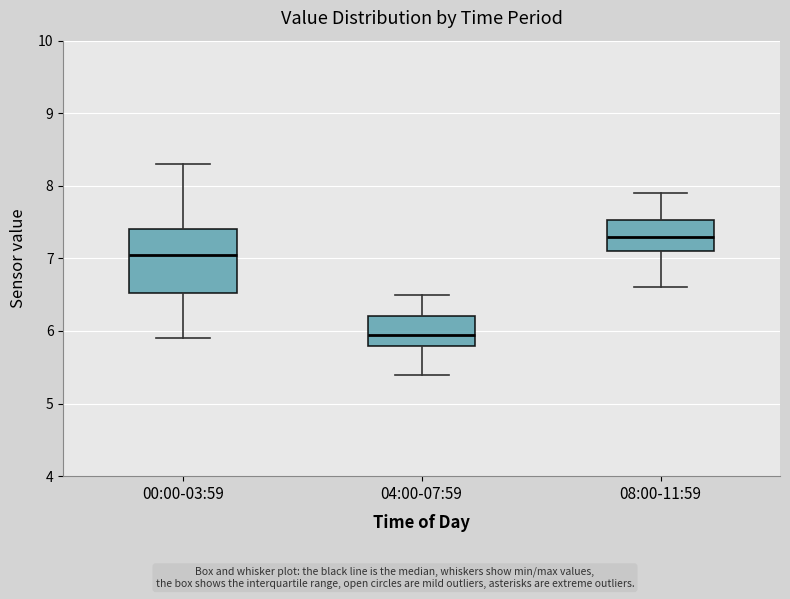

Reading left to right, transcribe this box plot: for each box, give where its median line is, the range the box spans, and where its two whiskers end, as read against the y-axis. The values are not printed on the chart, so give them approximately, as read against the axis.

00:00-03:59: median 7.1, box 6.5 to 7.4, whiskers 5.9 to 8.3
04:00-07:59: median 6.0, box 5.8 to 6.2, whiskers 5.4 to 6.5
08:00-11:59: median 7.3, box 7.1 to 7.5, whiskers 6.6 to 7.9